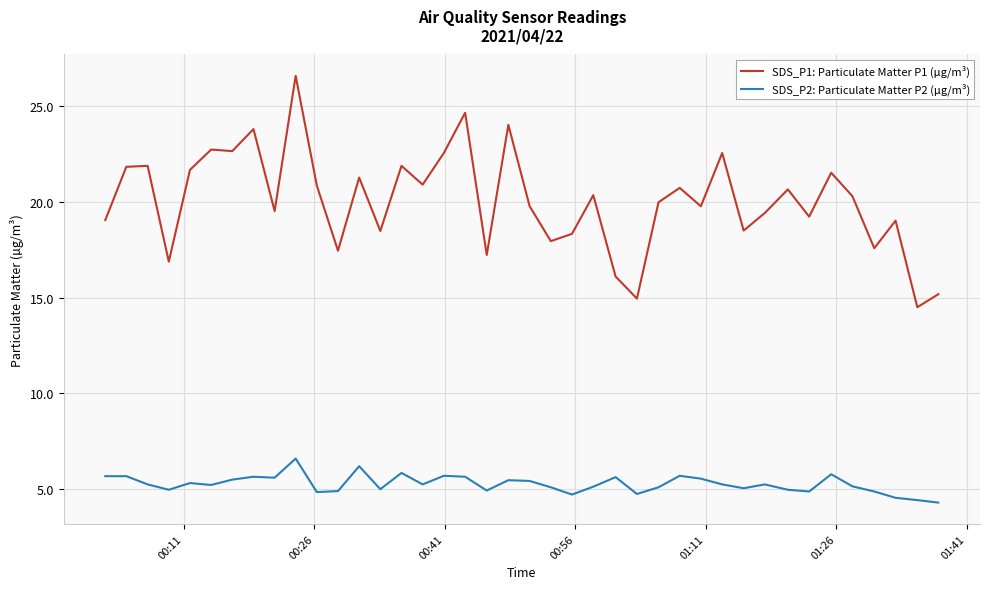

True or false: SDS_P1: Particulate Matter P1 (µg/m³) has more than 0 points higher than both neighbors.

True